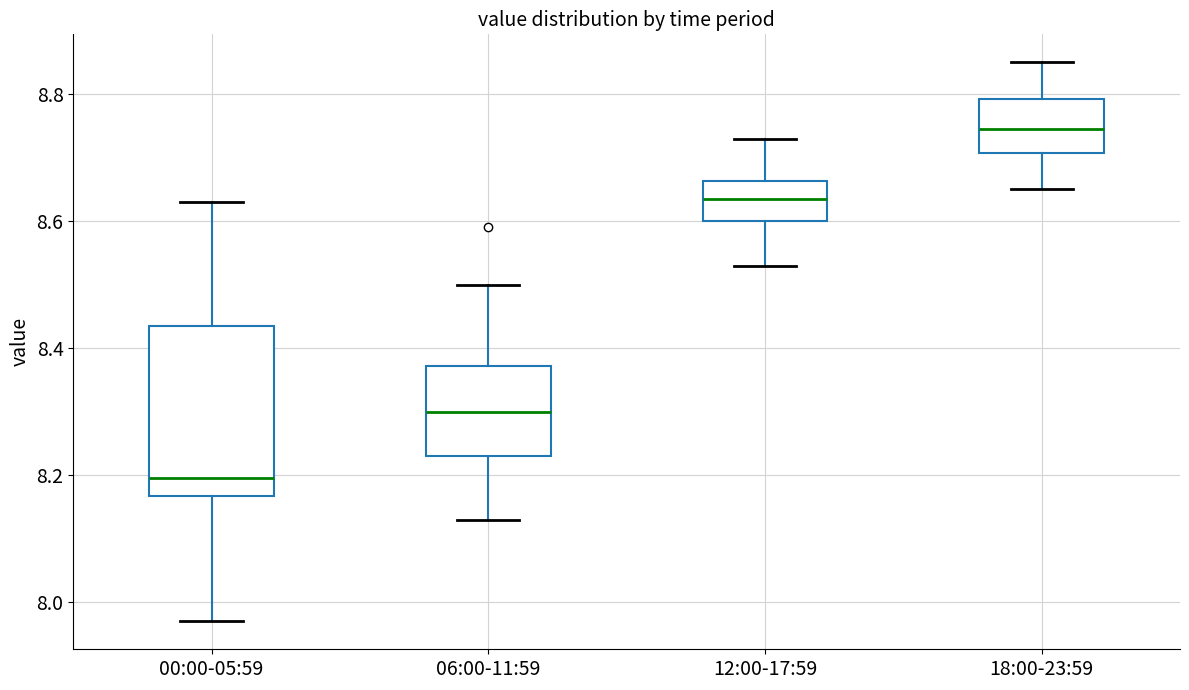

Where does the lower whisker of the box for 06:00-11:59 end on the y-axis? The values are not printed on the chart, so give them approximately, as read against the axis.

8.14